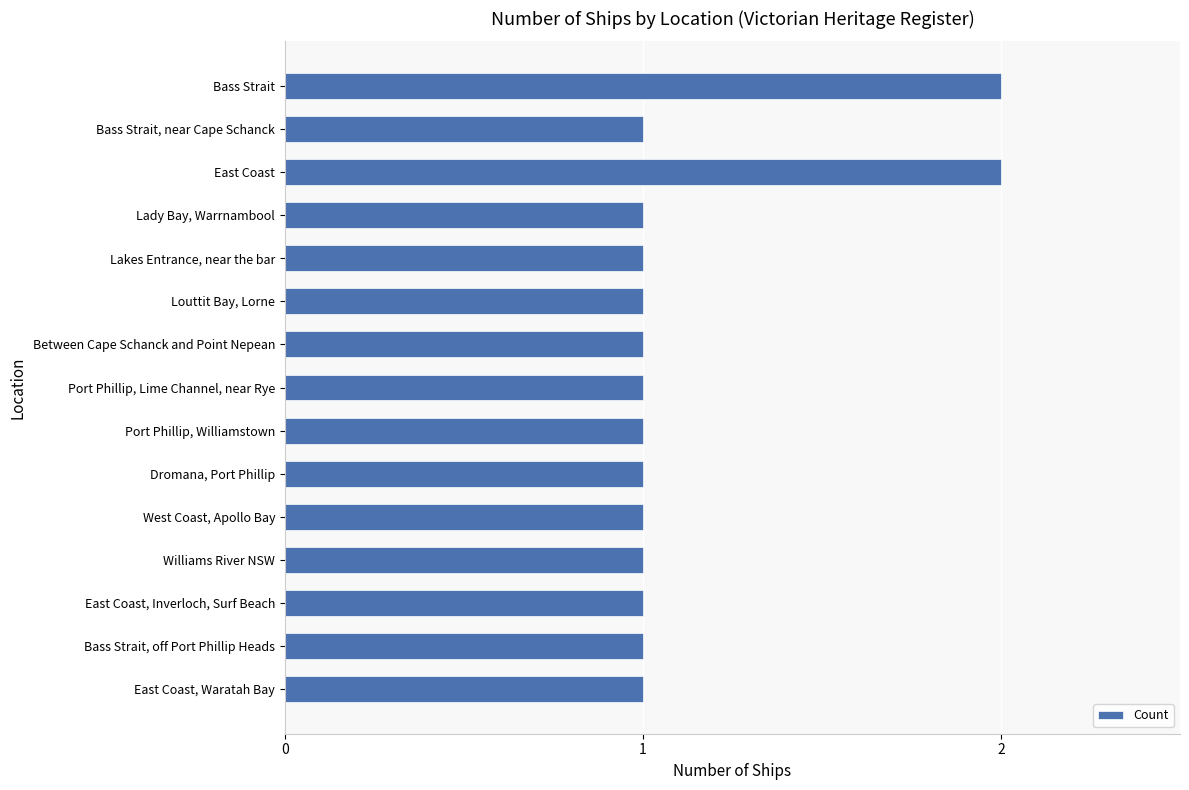

What is the label of the 7th bar from the bottom?

Port Phillip, Williamstown